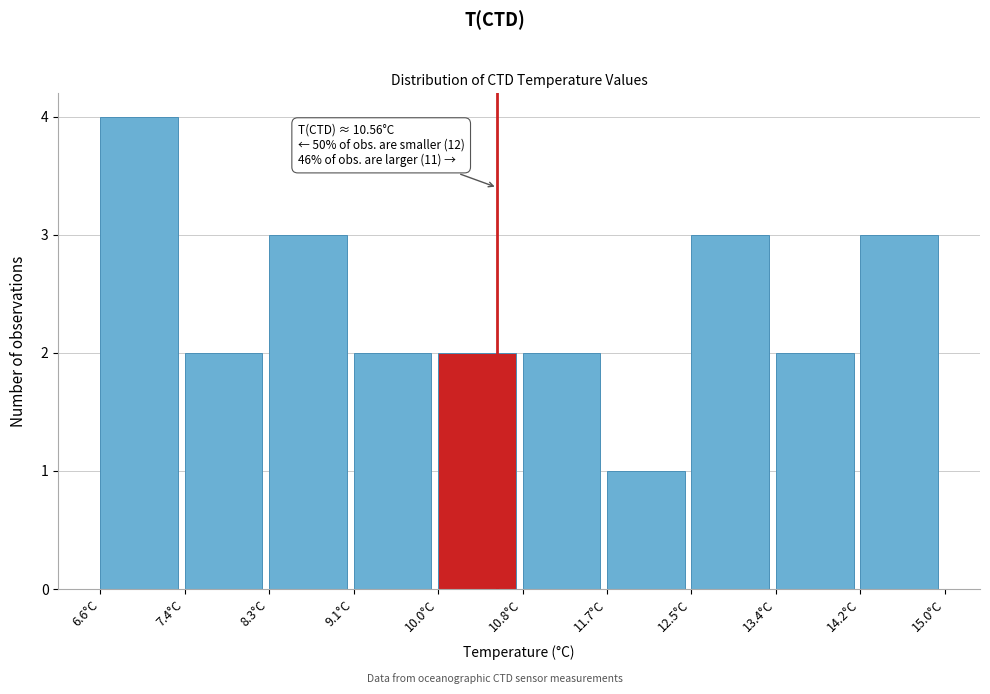

Which range on the x-axis has the tallest bar?

6.6 to 7.4